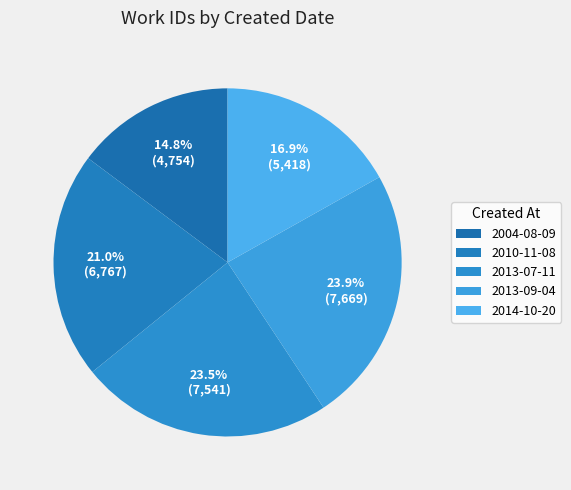

How many slices are in this pie chart?

5